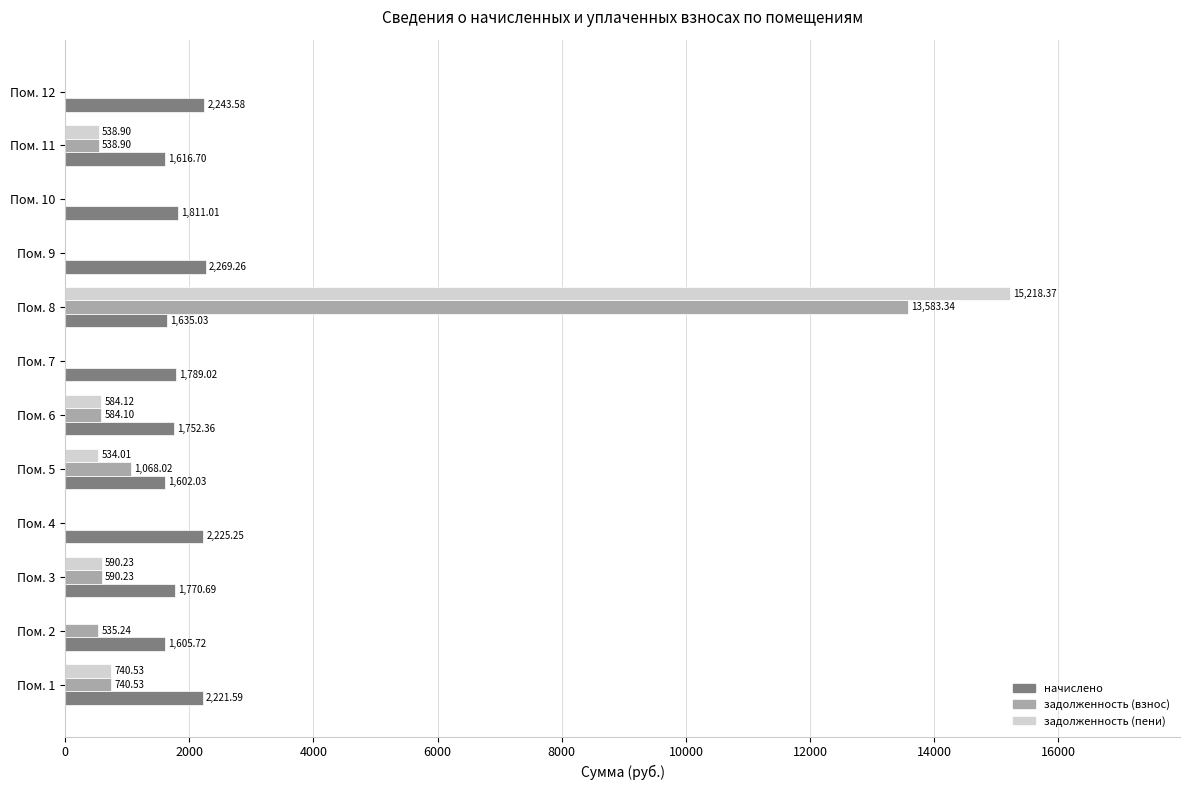

Between Пом. 4 and Пом. 6, which series saw the biggest shift?

задолженность (пени)